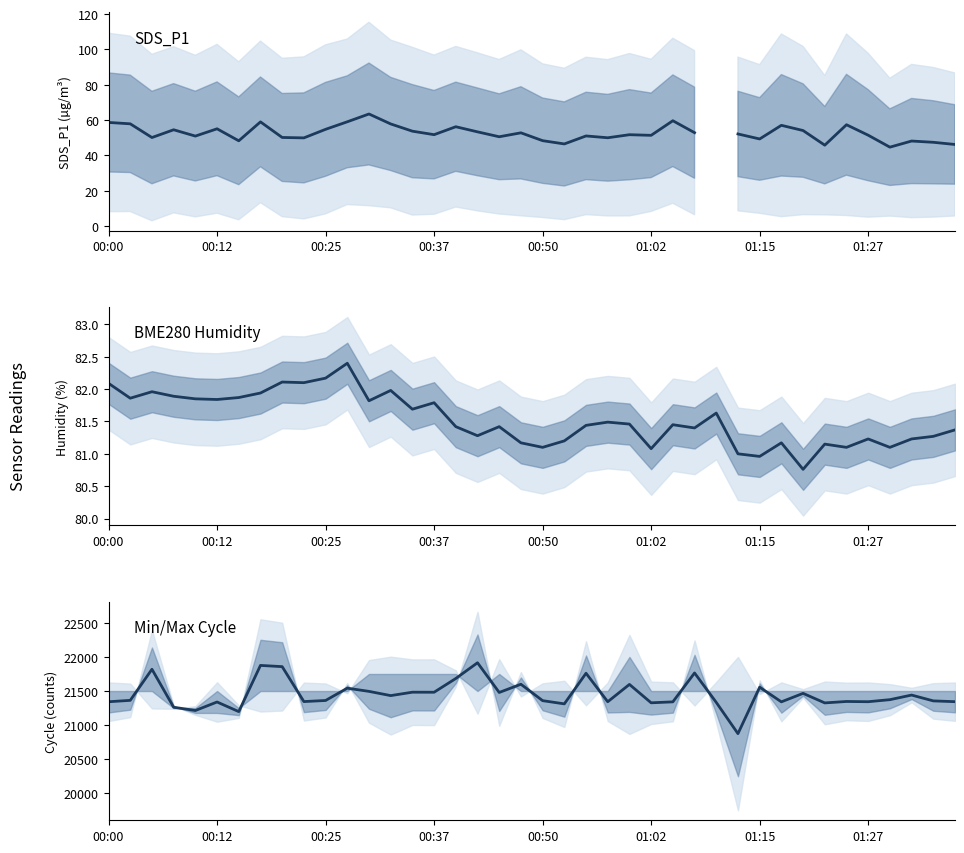

At which category is the sum across all series the highest?

17